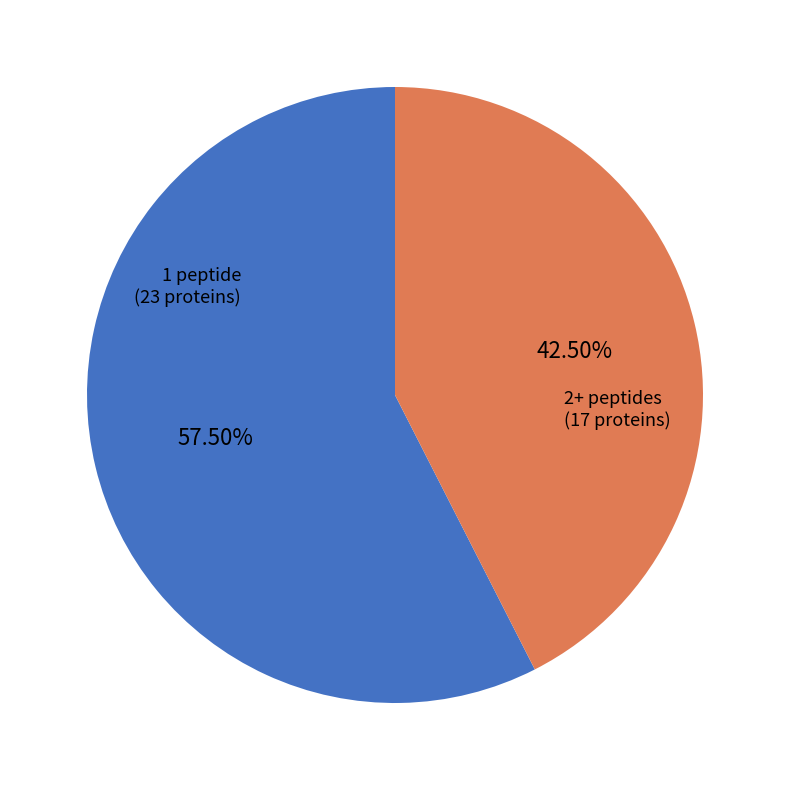

Is there any slice that represents more than half of the pie?

Yes